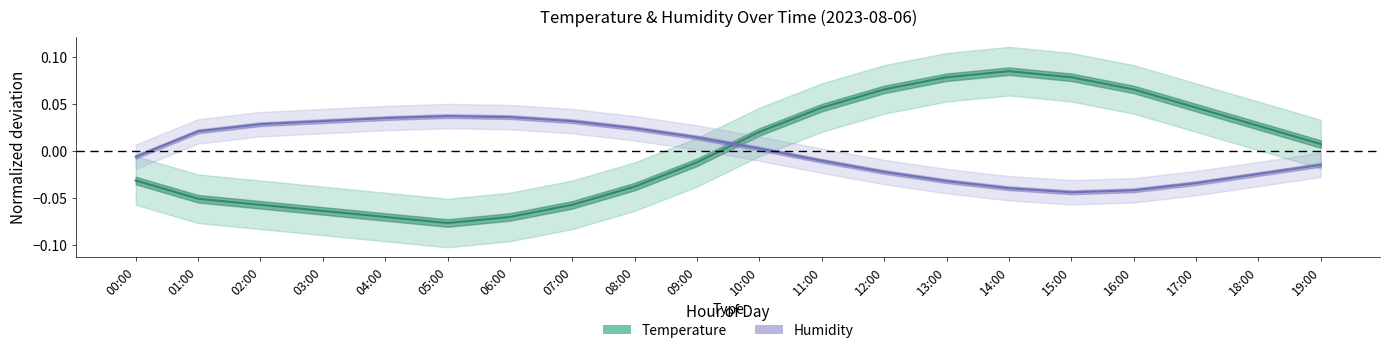

What is the difference between the highest and lowest values at 13:00?

0.1